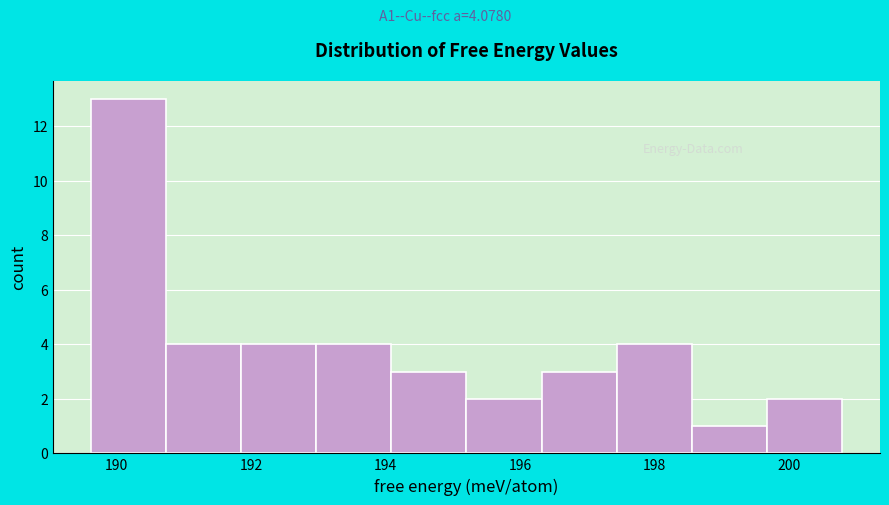

Reading left to right, transcribe this chart: for each bar, give the range it covers on the x-axis and its height. Neither the bar edges nor the heights are printed on the chart, so give them approximately, as read against the axes.

189.6 to 190.8: 13
190.8 to 191.8: 4
191.8 to 193.0: 4
193.0 to 194.0: 4
194.0 to 195.2: 3
195.2 to 196.4: 2
196.4 to 197.4: 3
197.4 to 198.6: 4
198.6 to 199.6: 1
199.6 to 200.8: 2